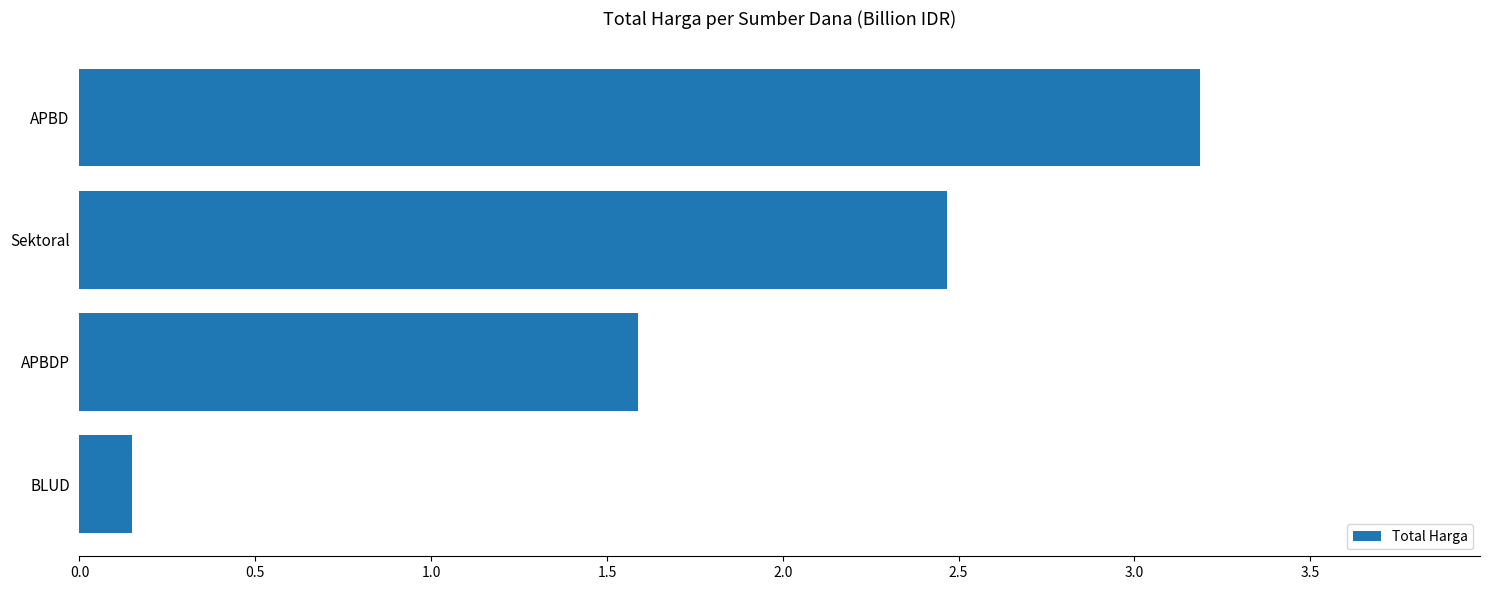

Rank the categories by value from highest to lowest.

APBD, Sektoral, APBDP, BLUD